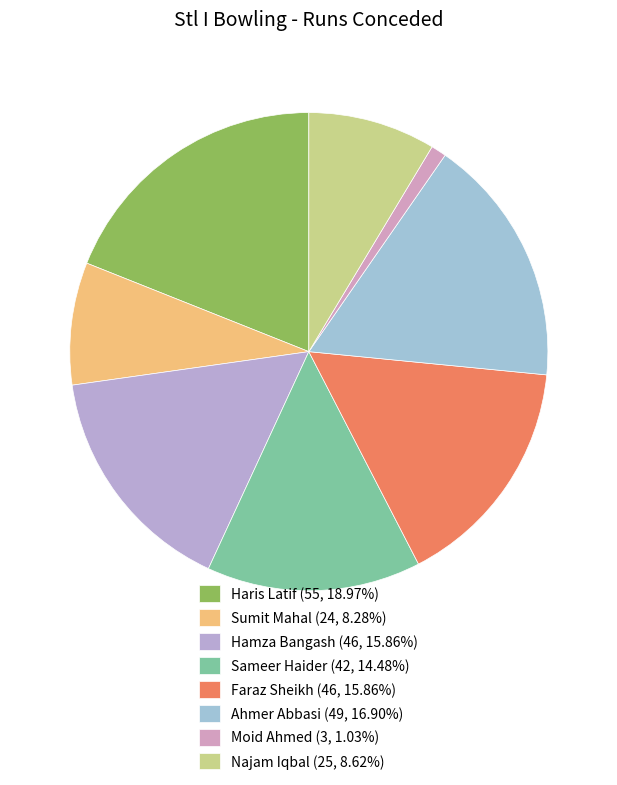

Does any single category account for the majority?

No